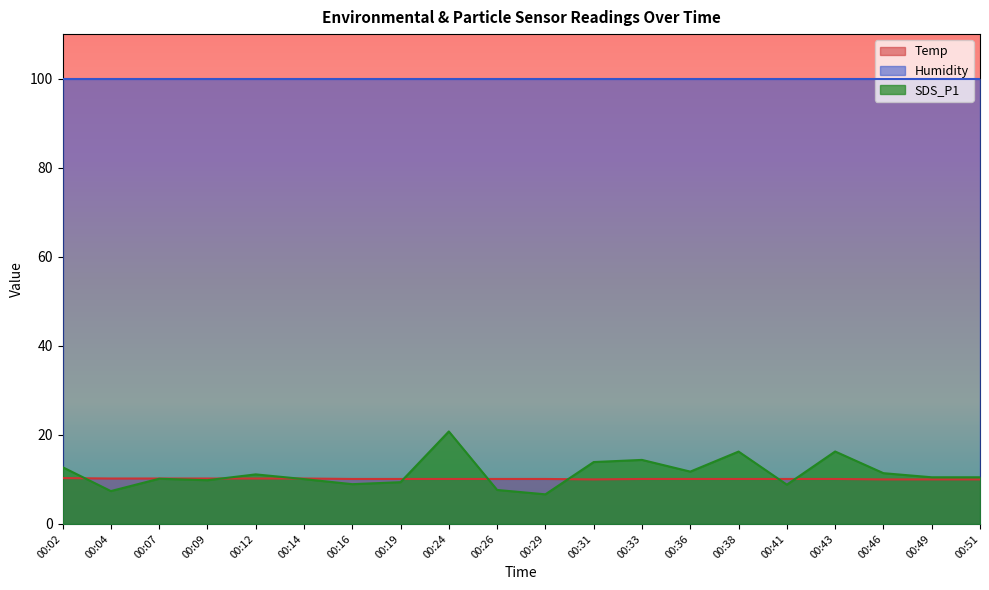

What is the spread (max minus min) of values at 00:24?

89.8